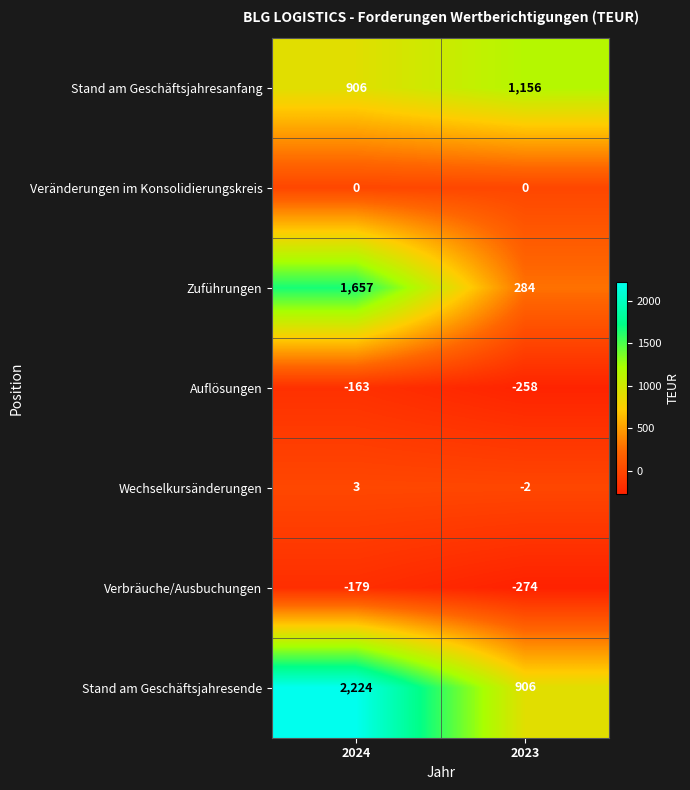

Which category has the lowest value across all series?

2023